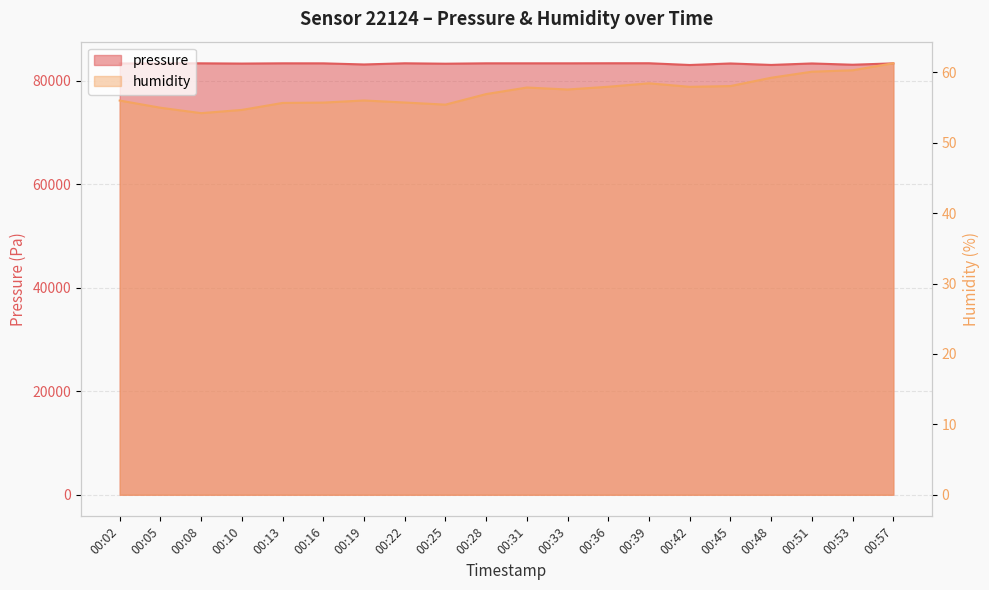

True or false: pressure and humidity intersect in this chart.

False